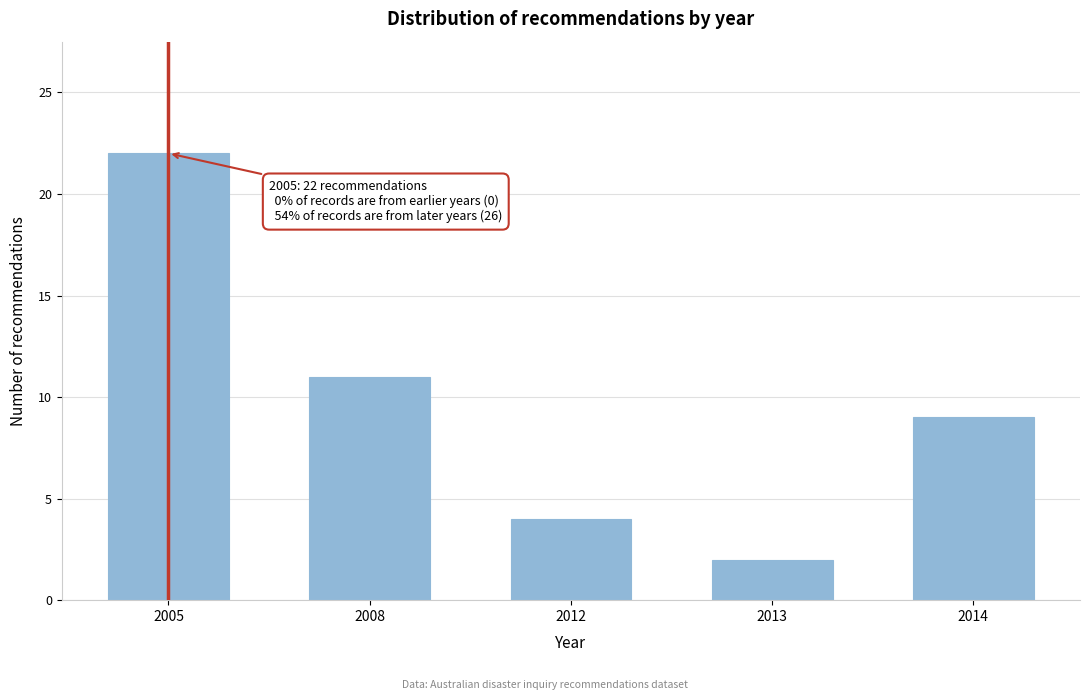

Reading left to right, transcribe all the data shown in this chart.

2005=22	2008=11	2012=4	2013=2	2014=9